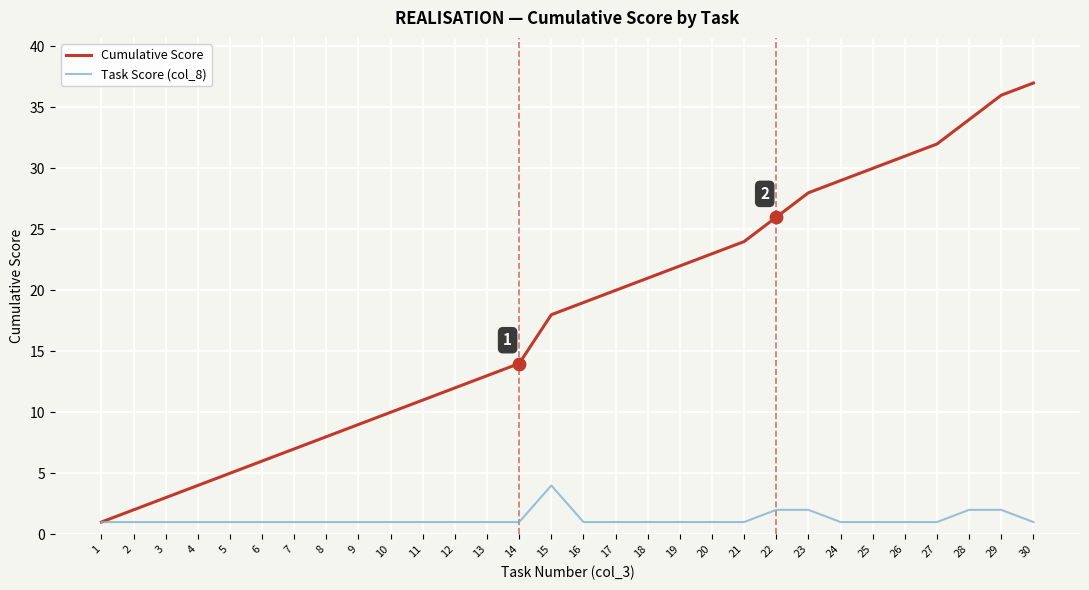

Is the value of Cumulative Score at 2 greater than the value of Task Score (col_8) at 2?

Yes